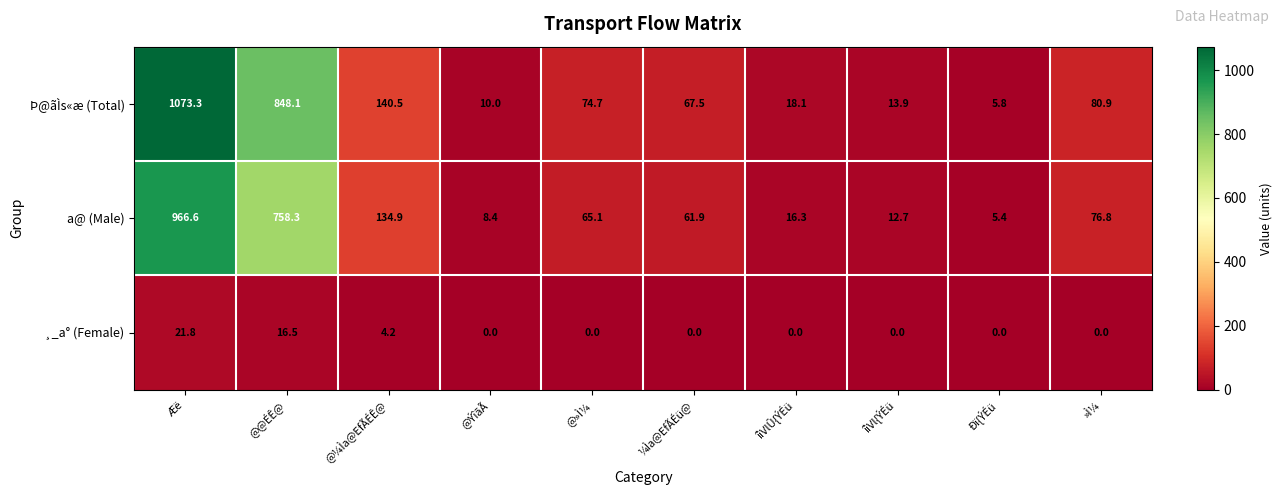

At which label does Þ@ãÌs«æ (Total) first exceed 74?

Æë